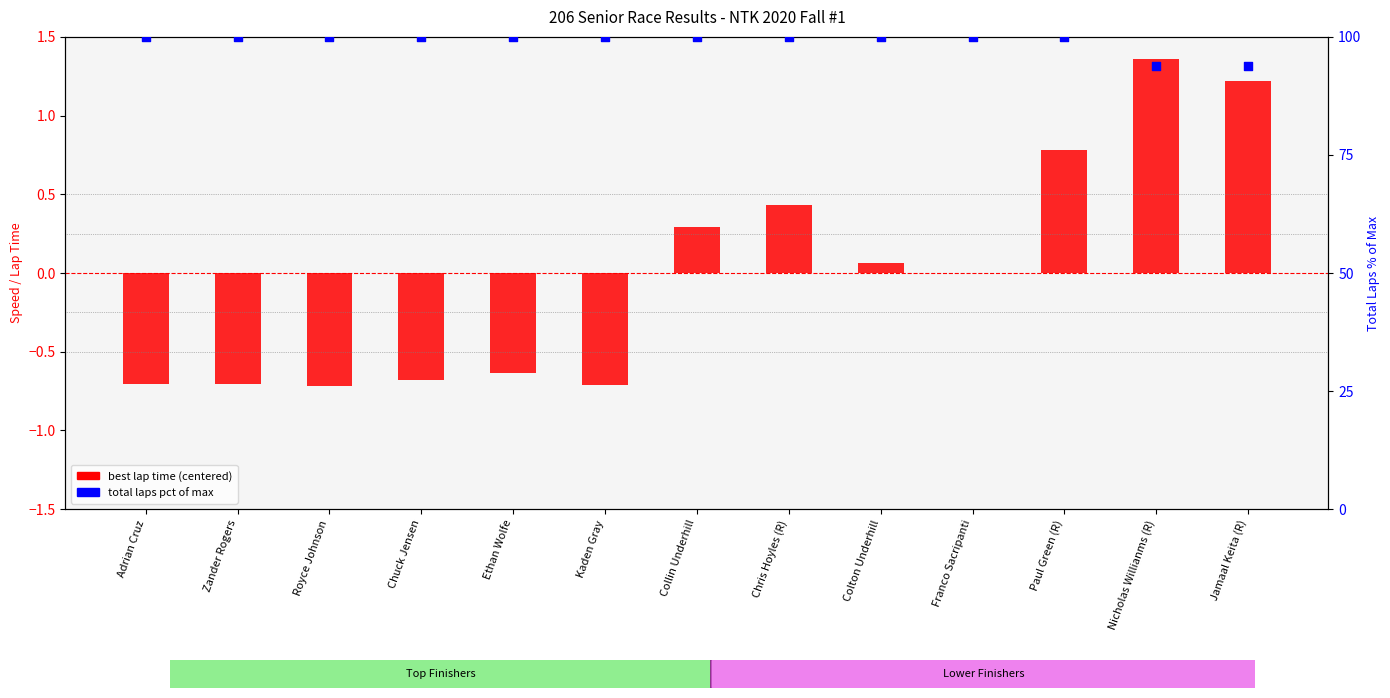

What is the total value across all series at Chris Hoyles (R)?

100.4